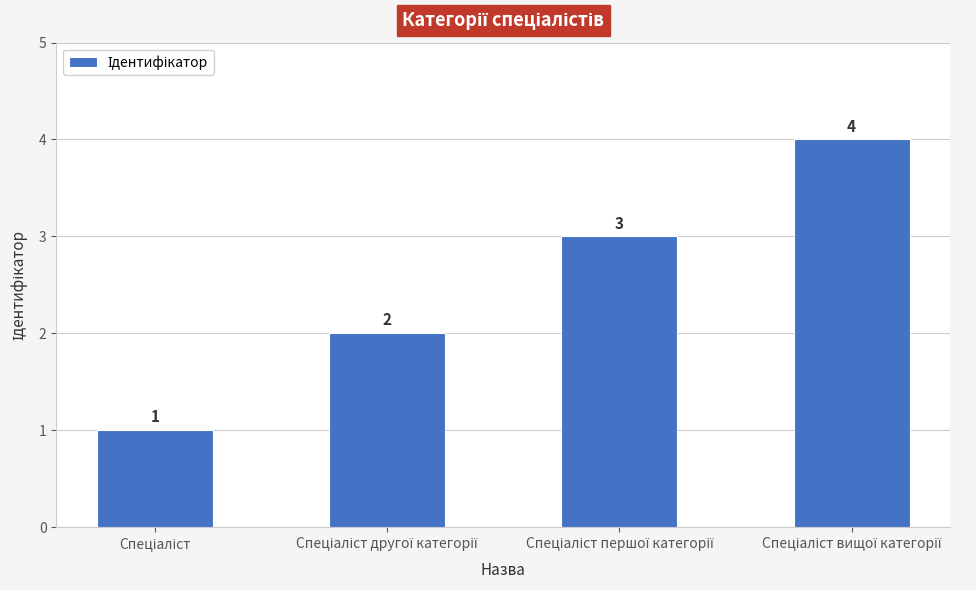

What is the value of the 2nd bar from the left?

2